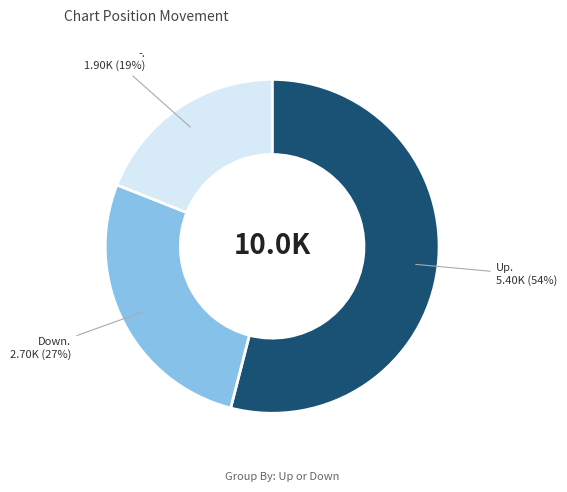

Count the number of slices in the pie.

3